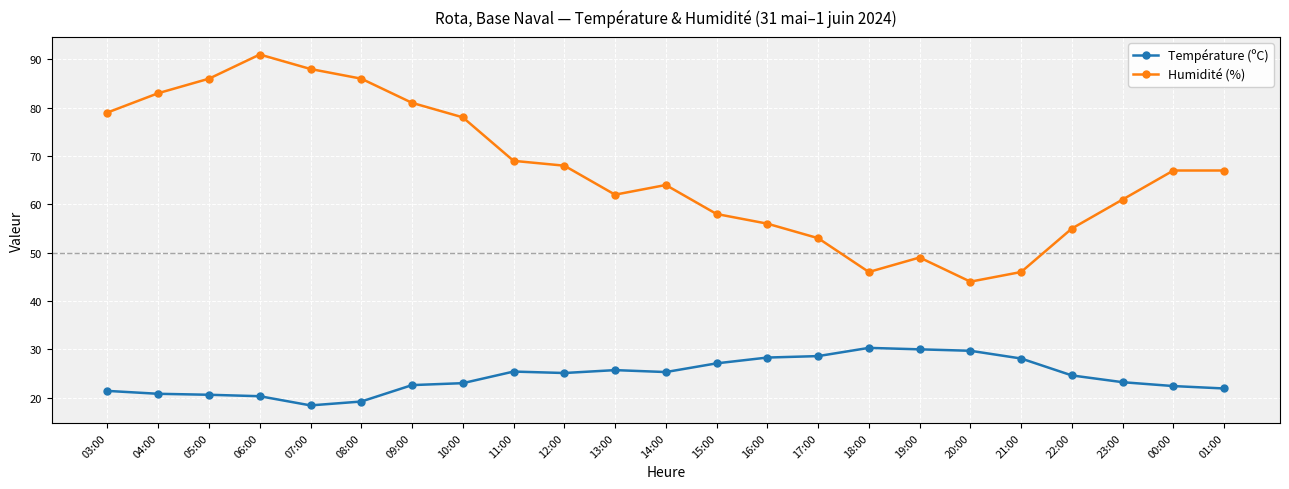

What is the sum of all Température (ºC) values?

562.0